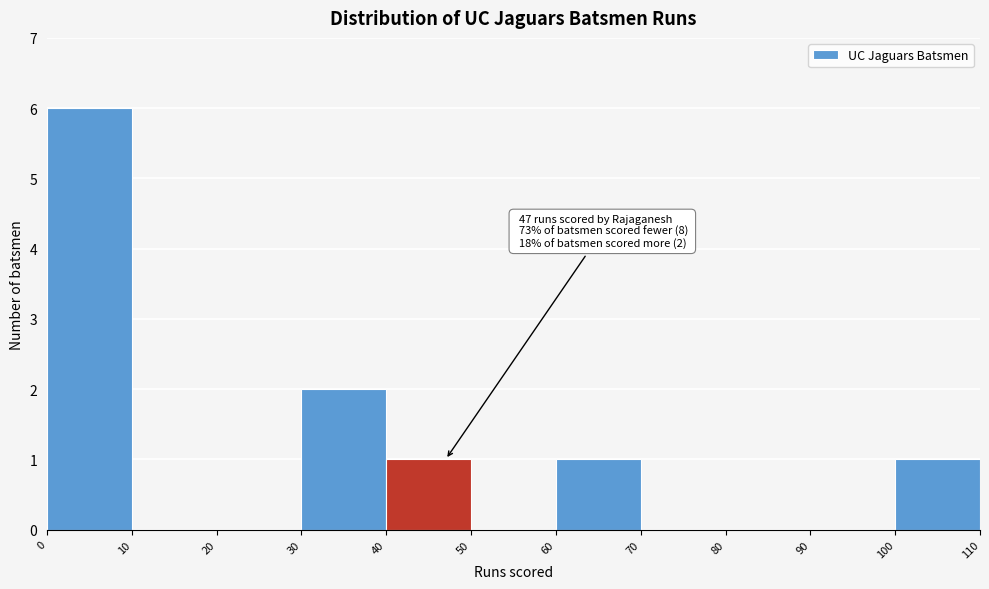

Which range on the x-axis has the tallest bar?

0 to 10